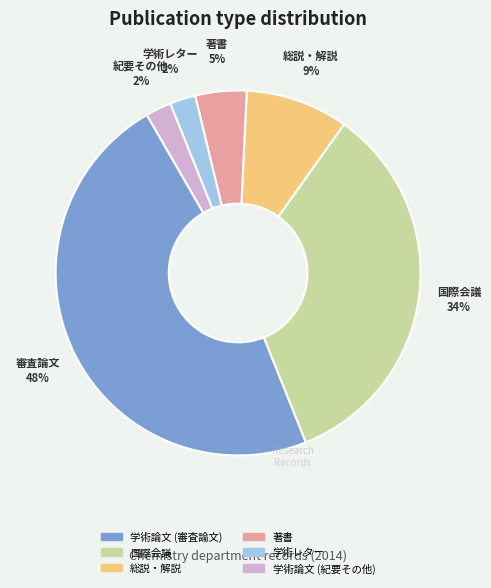

What percentage is the 学術レター slice, to the nearest percent?

2%